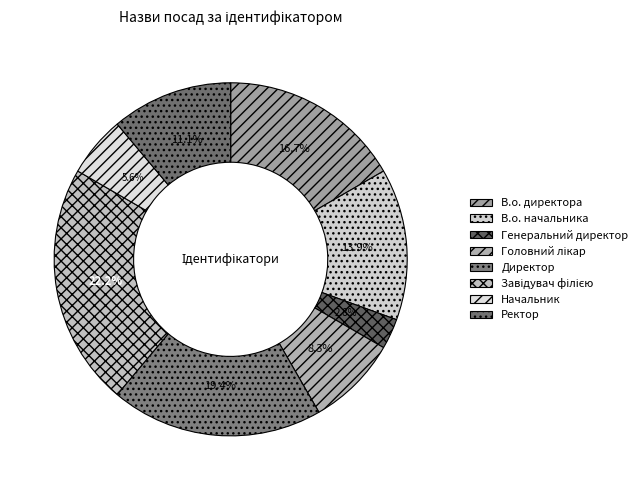

What percentage is the Директор slice, to the nearest percent?

19%